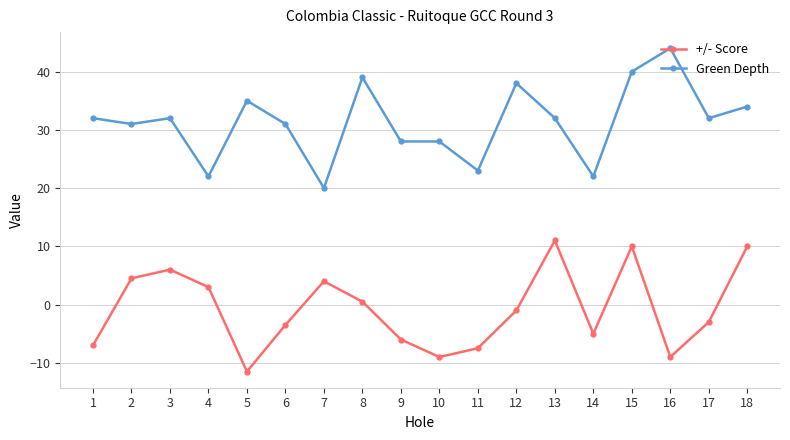

What value does the Green Depth series have at 17?

32.0